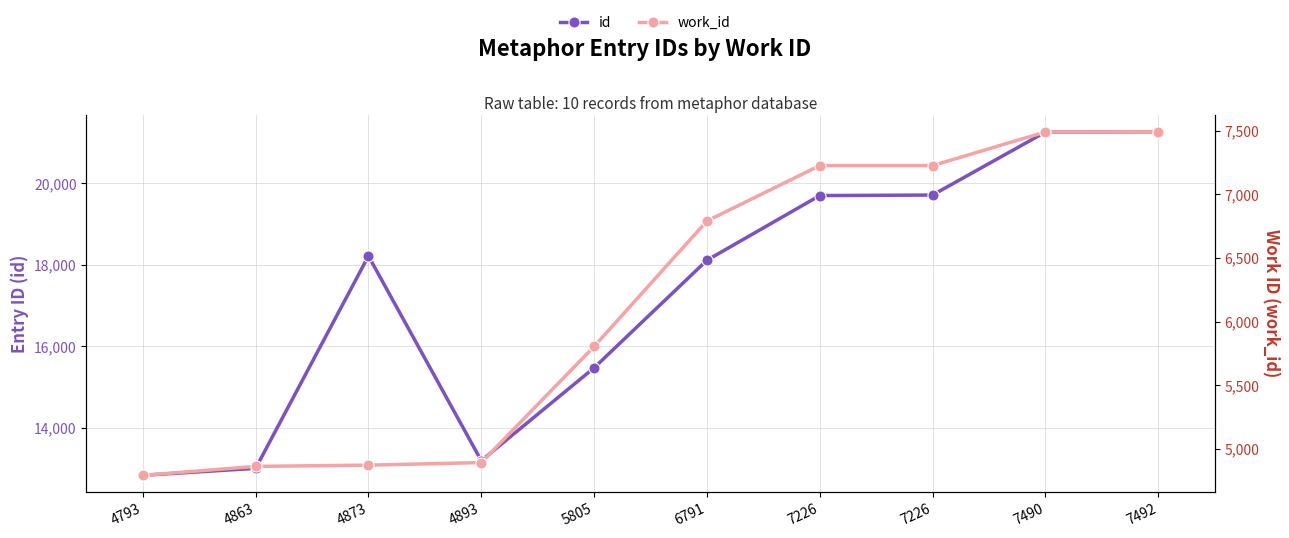

What is the value of the work_id point at the 10th from the left?

7492